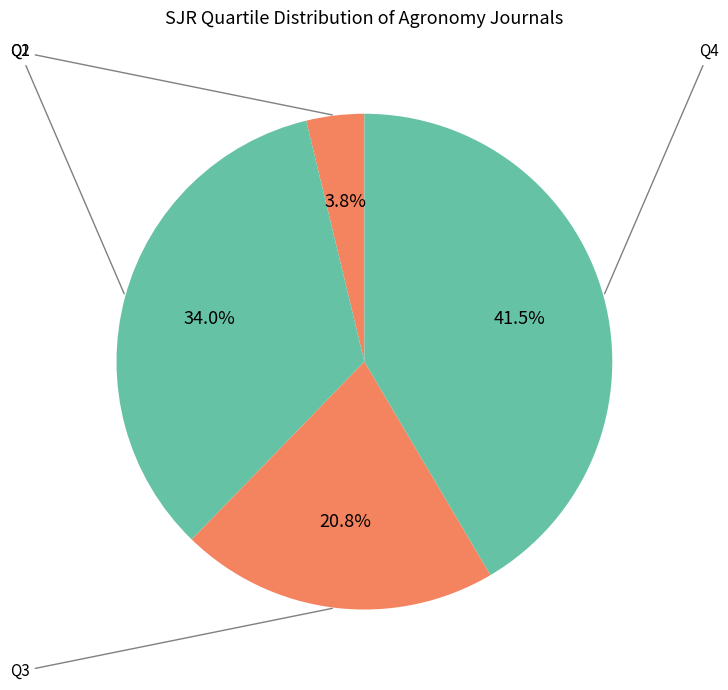

To the nearest percent, what is the difference between the largest and smallest slice percentages?

38%